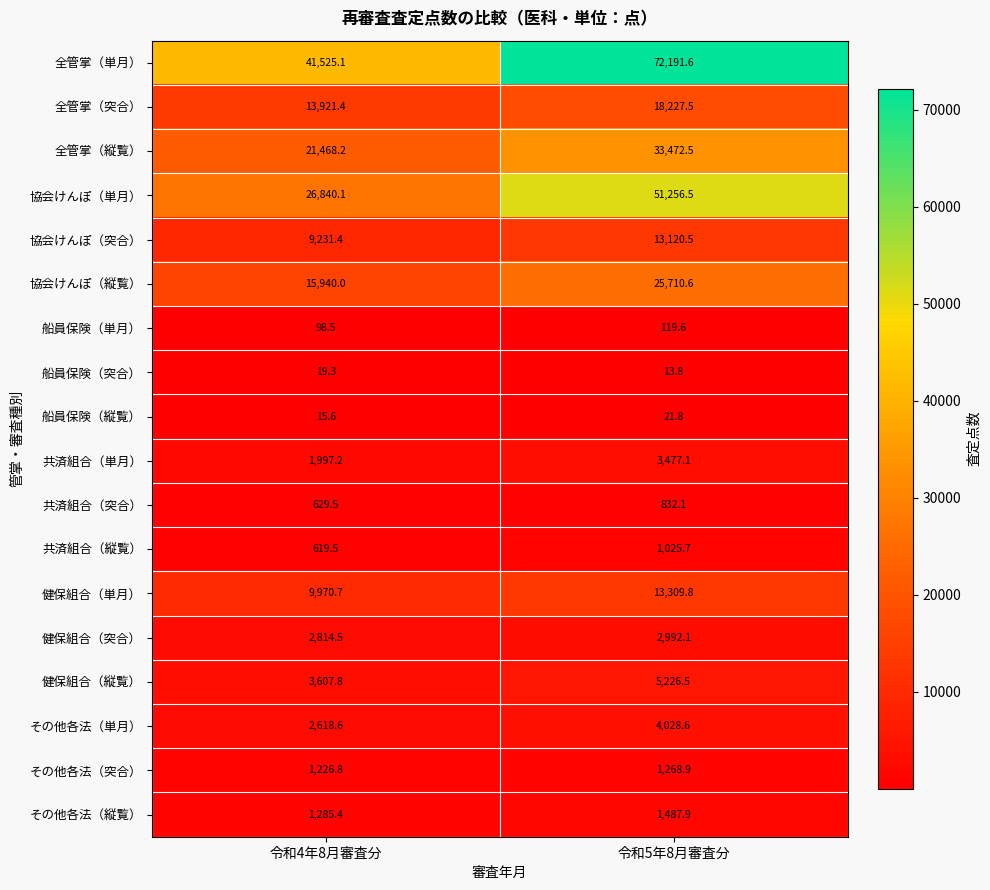

How many distinct data groups are displayed?

18